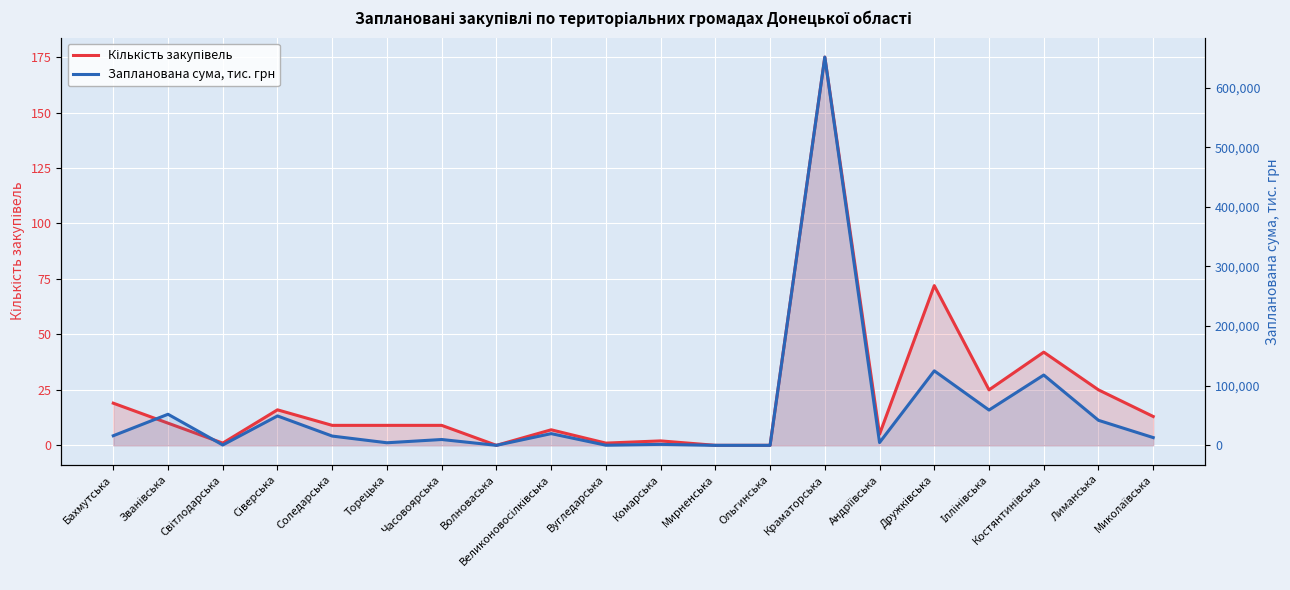

List the series in order of their overall mean, highest first.

Запланована сума, тис. грн, Кількість закупівель